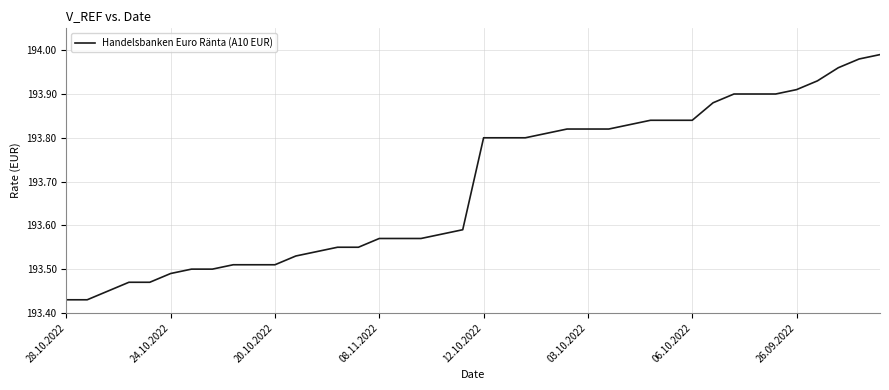

What is the difference between the maximum and minimum values?

0.6